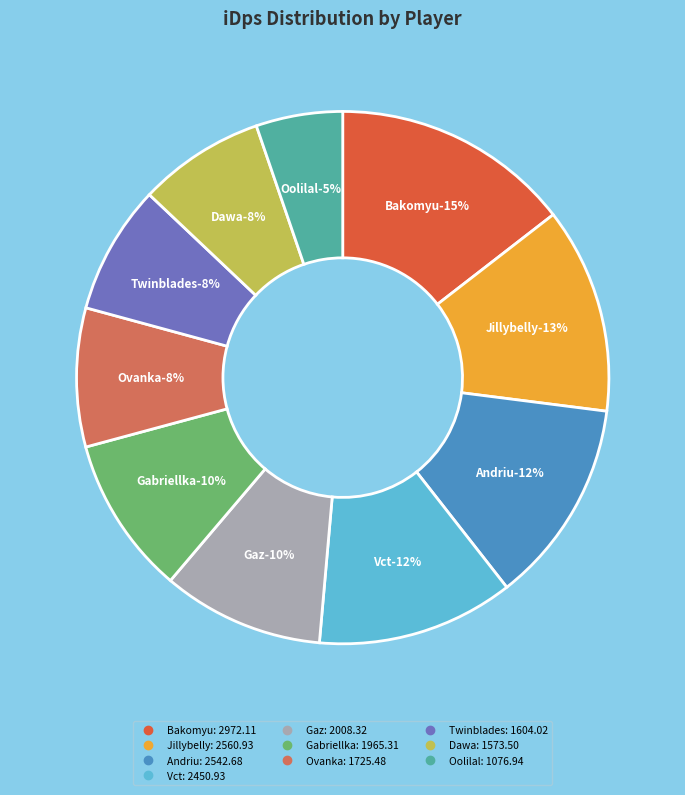

Rank the categories by value from lowest to highest.

Oolilal, Dawa, Twinblades, Ovanka, Gabriellka, Gaz, Vct, Andriu, Jillybelly, Bakomyu